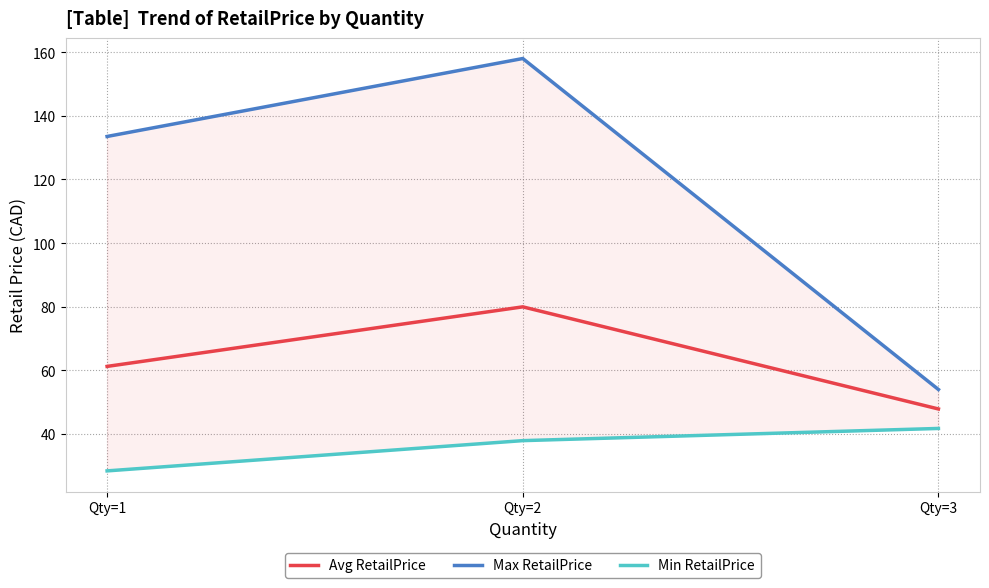

What is the highest value of the Max RetailPrice series?

158.0